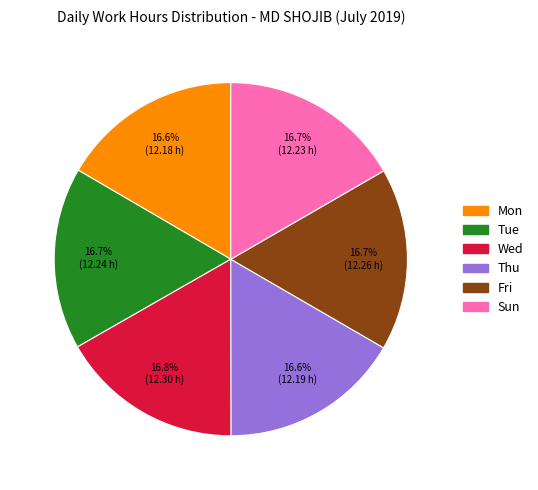

Approximately how many times larger is the value at Mon compared to Tue?

1.0